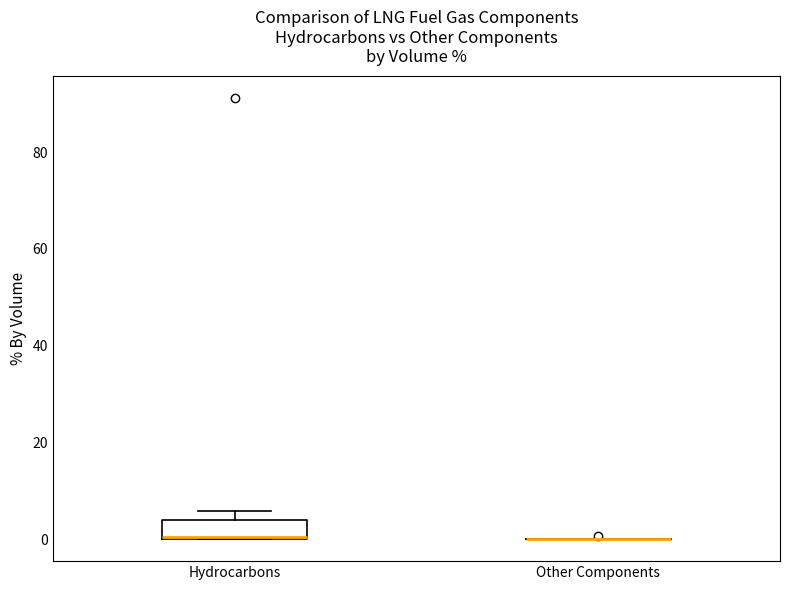

Reading left to right, read every box against the y-axis: the position of its median line, the range the box covers, and the ends of its whiskers. The values are not printed on the chart, so give them approximately, as read against the axis.

Hydrocarbons: median 0 (drawn on the box's lower edge), box 0 to 4, whiskers 0 to 6
Other Components: box collapsed to a line at 0, whiskers 0 to 0